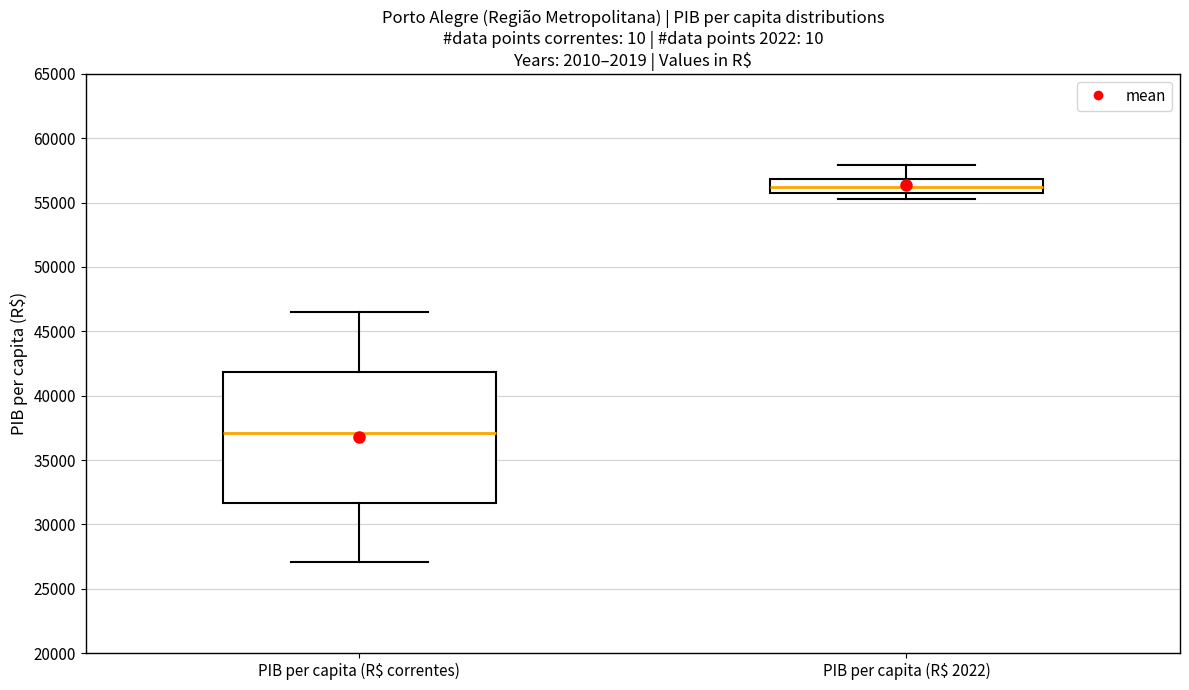

Comparing the boxes themselves (not the whiskers), which one is the tallest?

PIB per capita (R$ correntes)